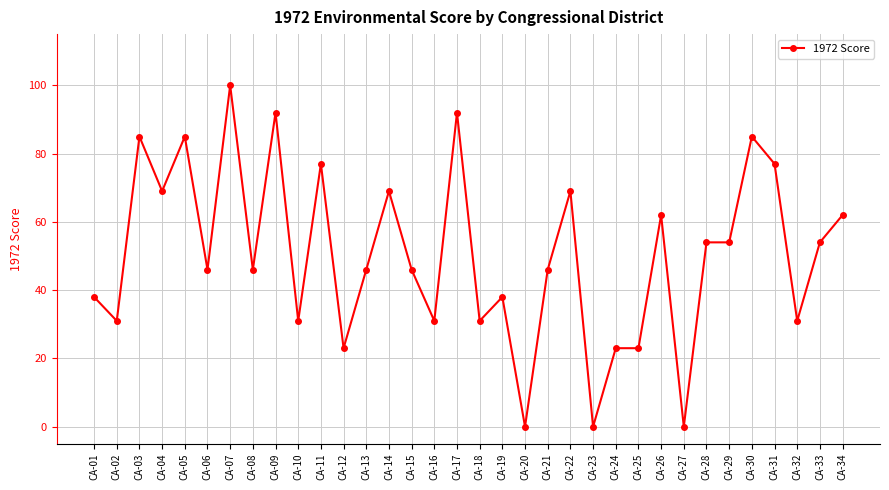

Approximately how many times larger is the value at CA-08 compared to CA-07?

0.5